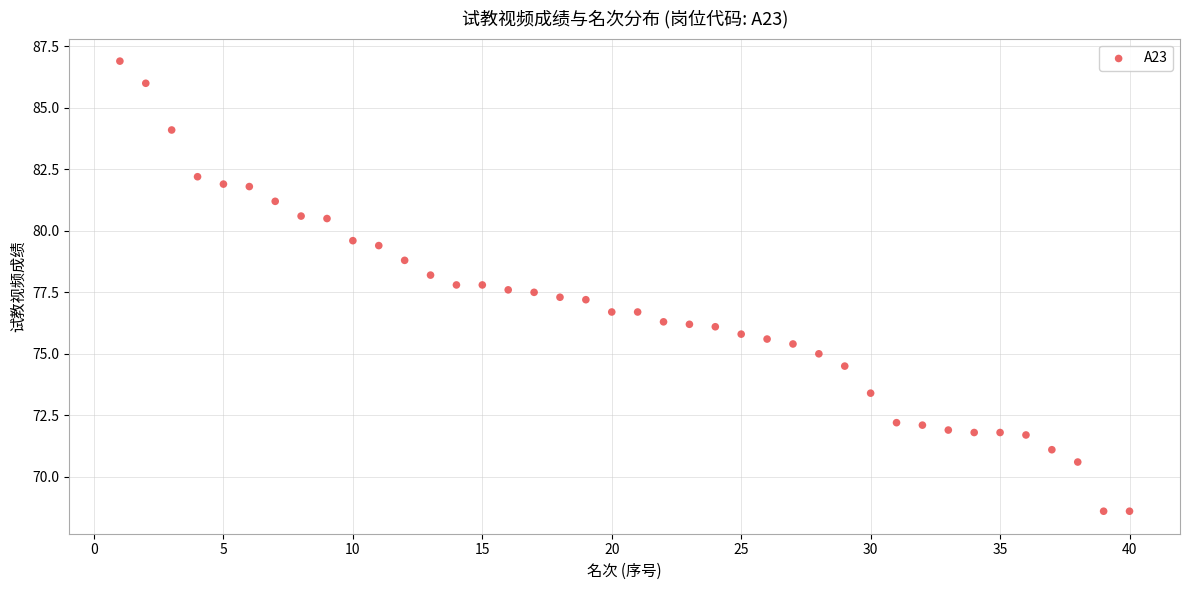

What is the range of Y values (max minus min)?

18.3